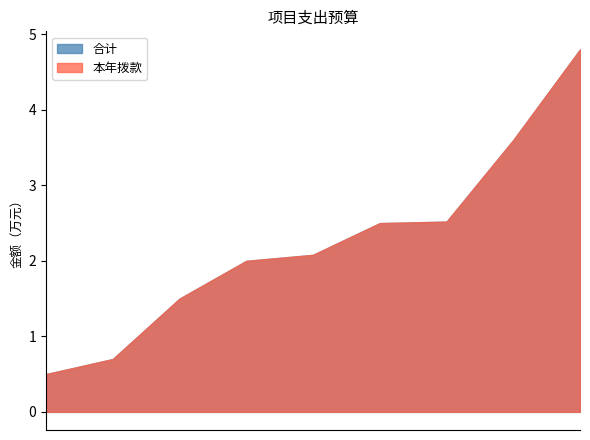

What are all the series names shown in the legend?

合计, 本年拨款